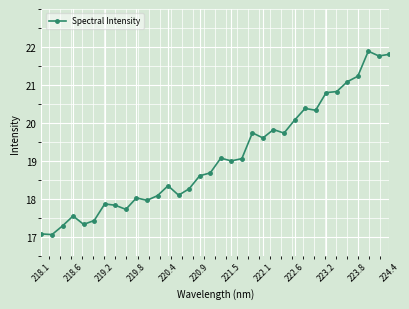

What is the value of the 29th point from the left?

20.8